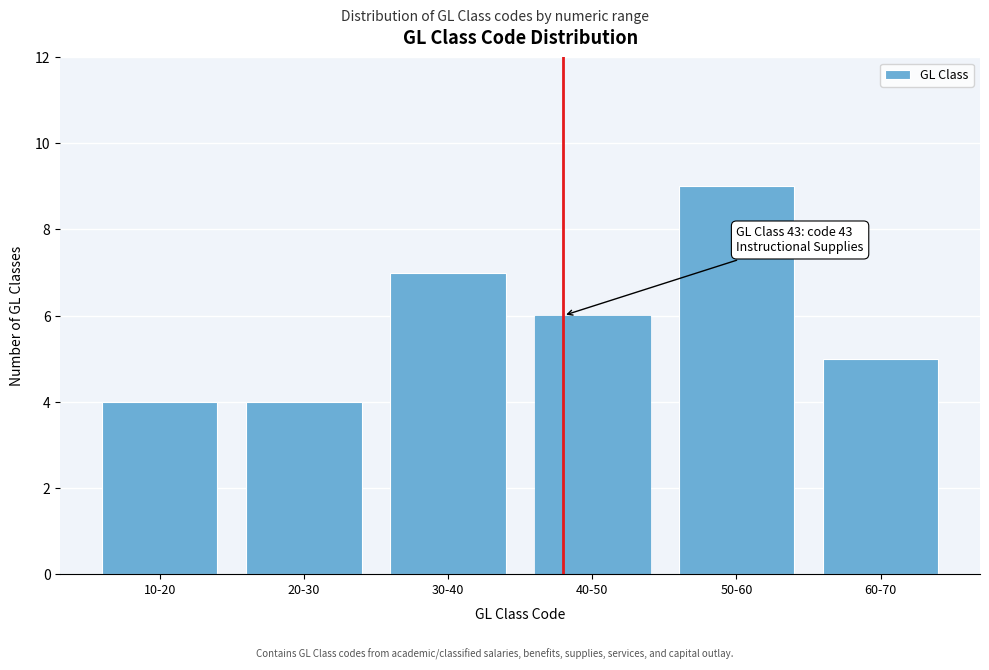

Reading left to right, transcribe all the data shown in this chart.

4	4	7	6	9	5